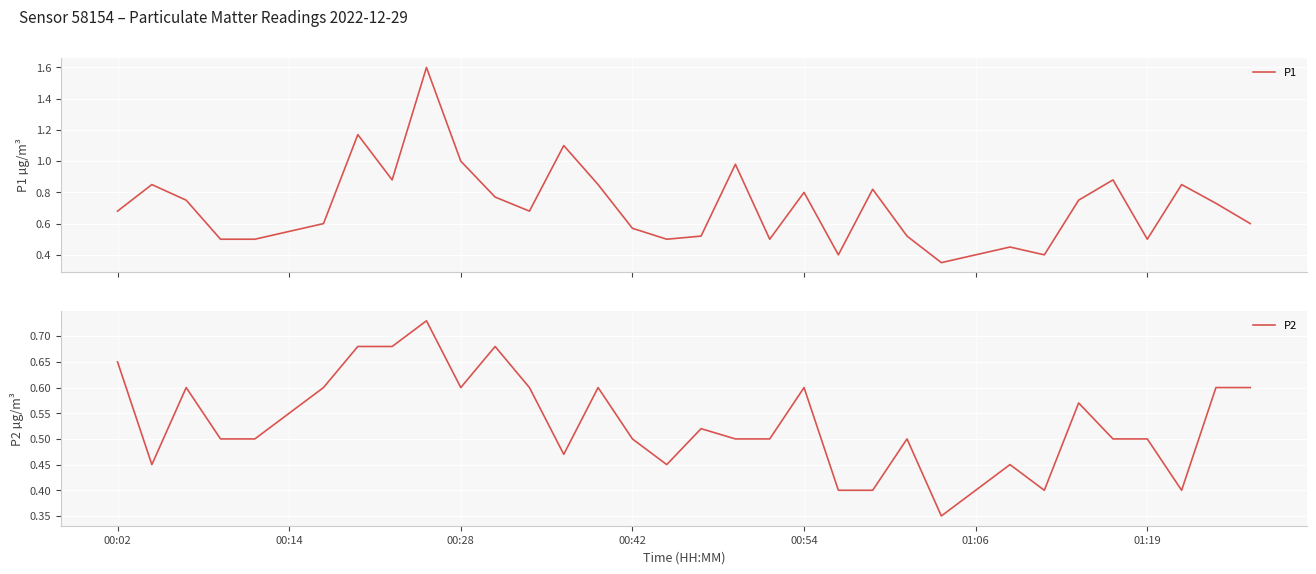

Where is P2 nearest to the value 0?

24